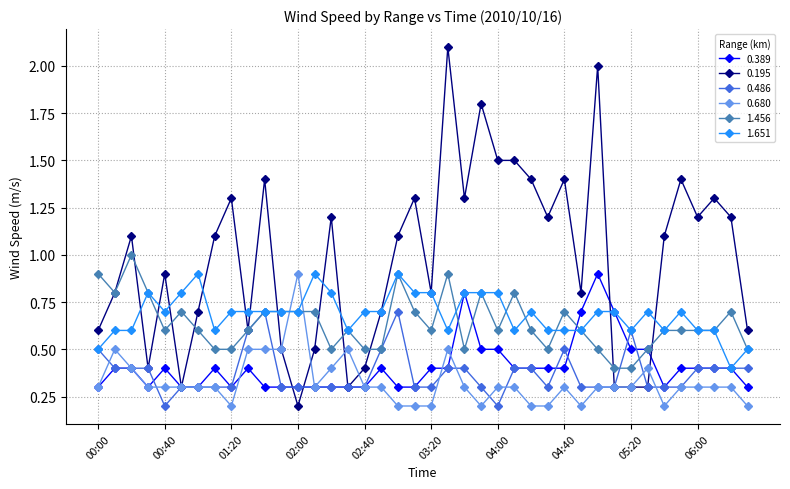

Which series has the widest spread of values?

0.195